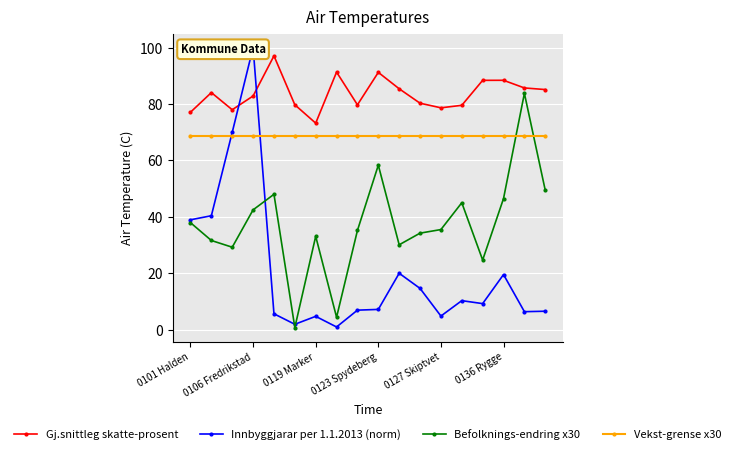

List the series in order of their peak value, lowest first.

Vekst-grense x30, Befolknings-endring x30, Gj.snittleg skatte-prosent, Innbyggjarar per 1.1.2013 (norm)